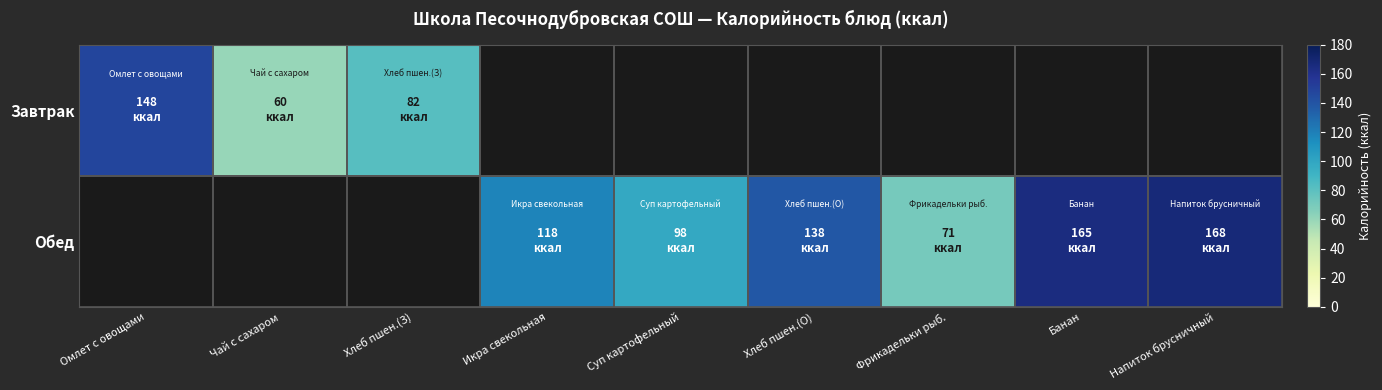

Is the value of Завтрак at Икра свекольная greater than the value of Обед at Хлеб пшен.(О)?

No